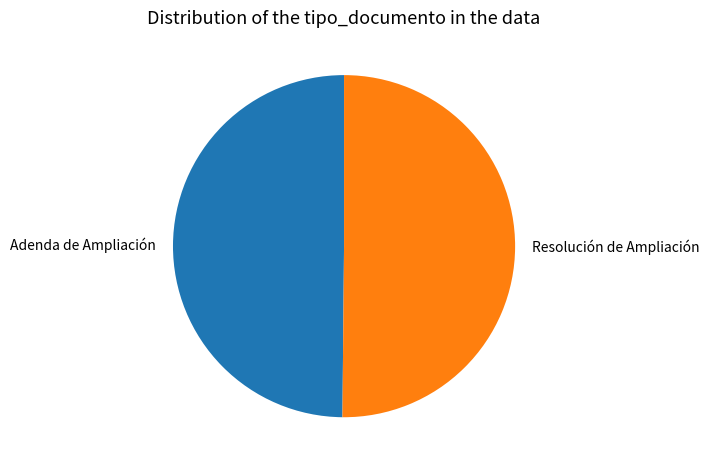

How many slices are in this pie chart?

2